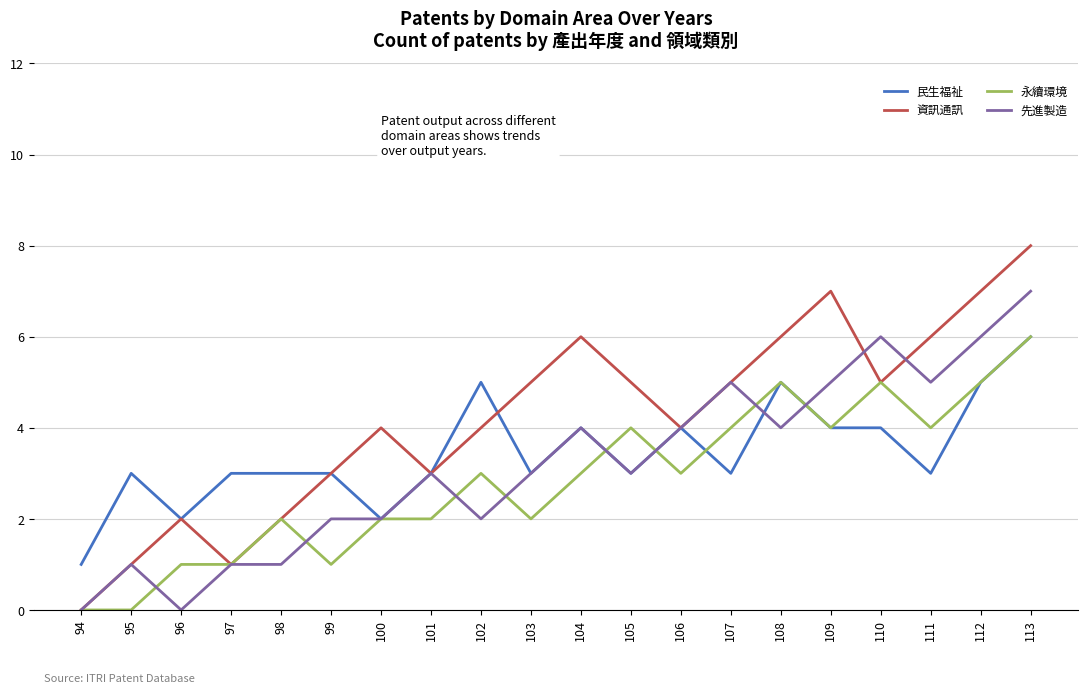

Which series has the widest spread of values?

資訊通訊